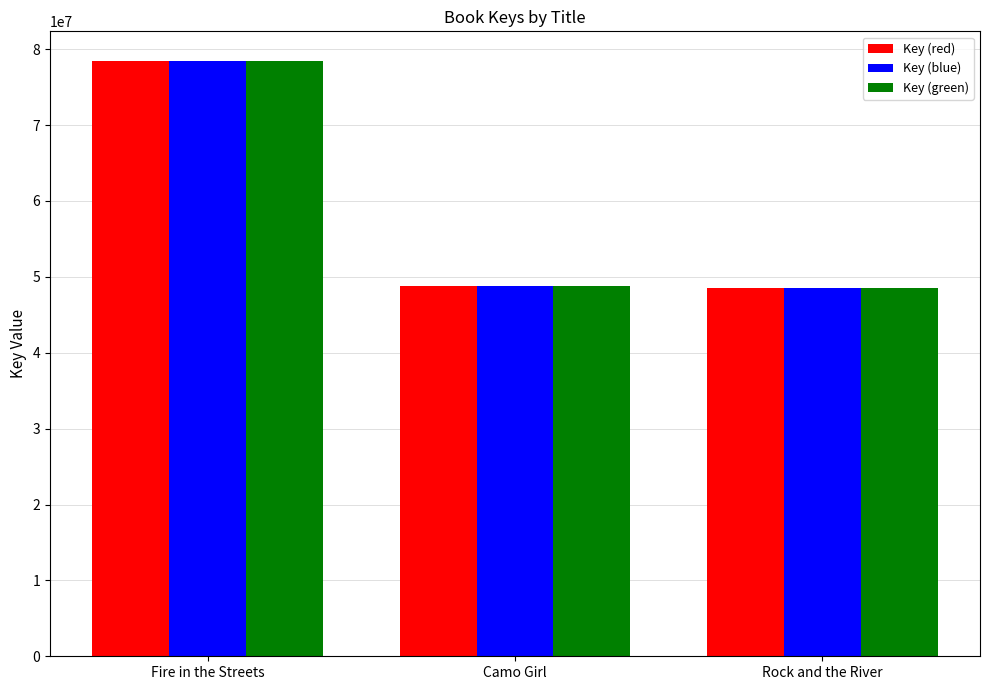

What is the sum of all Key (green) values?

175727634